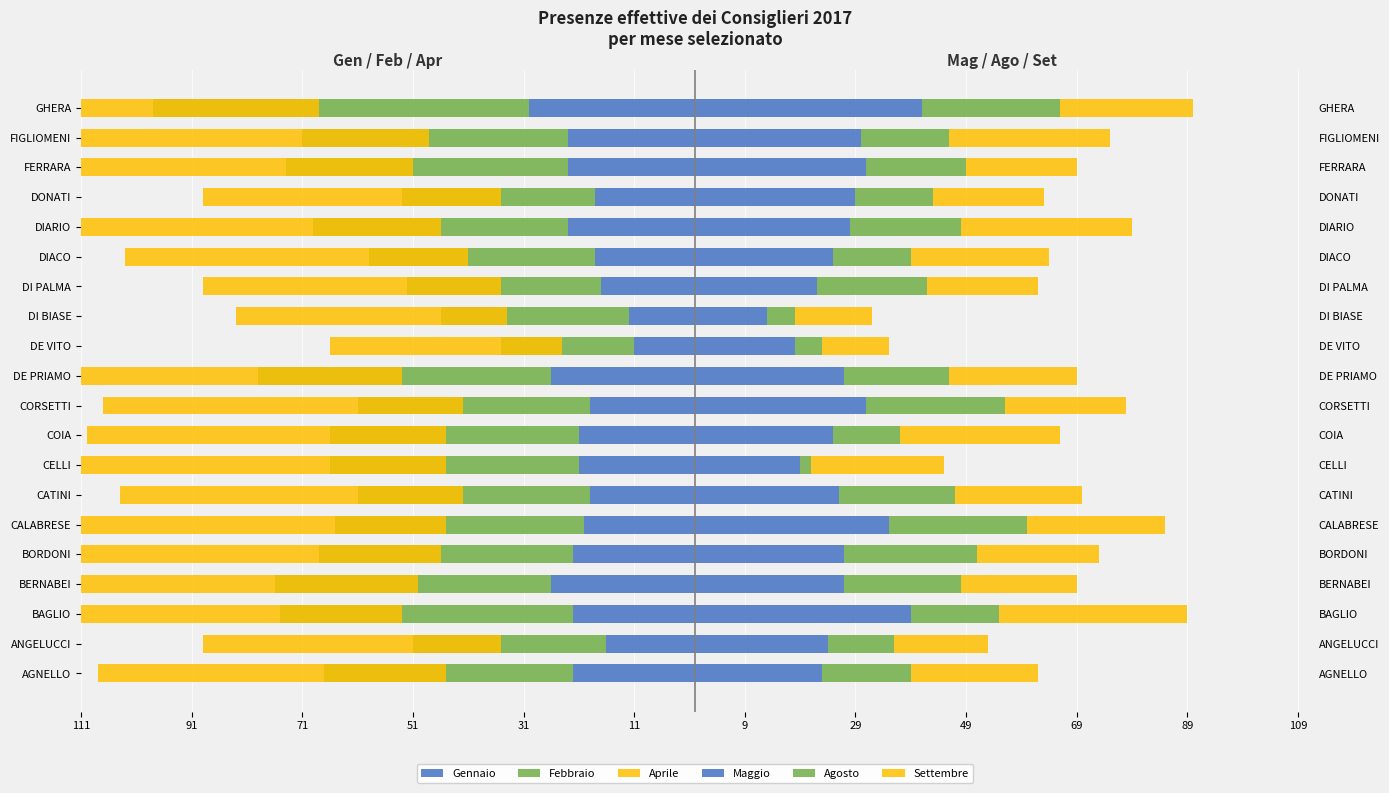

True or false: Gennaio has a value of -18 at DONATI.

True